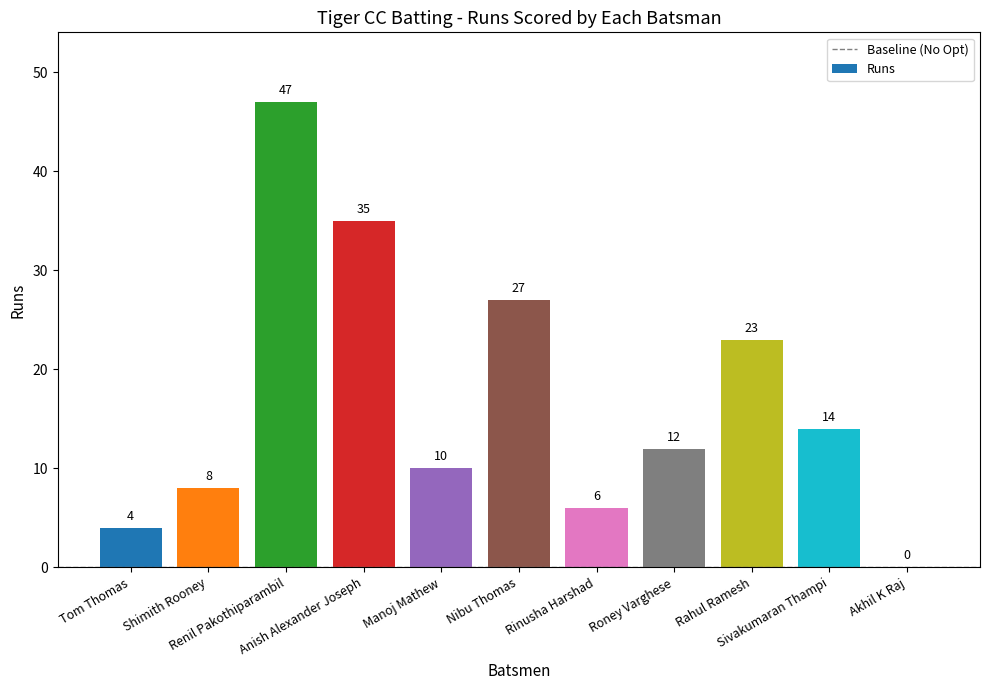

Reading left to right, extract all data points from this chart.

Tom Thomas=4	Shimith Rooney=8	Renil Pakothiparambil=47	Anish Alexander Joseph=35	Manoj Mathew=10	Nibu Thomas=27	Rinusha Harshad=6	Roney Varghese=12	Rahul Ramesh=23	Sivakumaran Thampi=14	Akhil K Raj=0